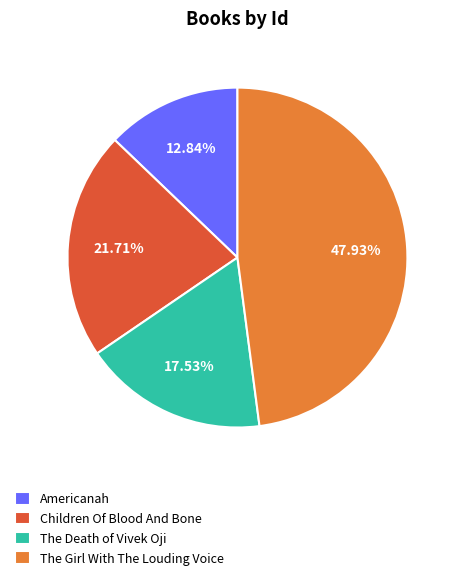

Combined, what portion of the pie is The Death of Vivek Oji and The Girl With The Louding Voice?

65.5%